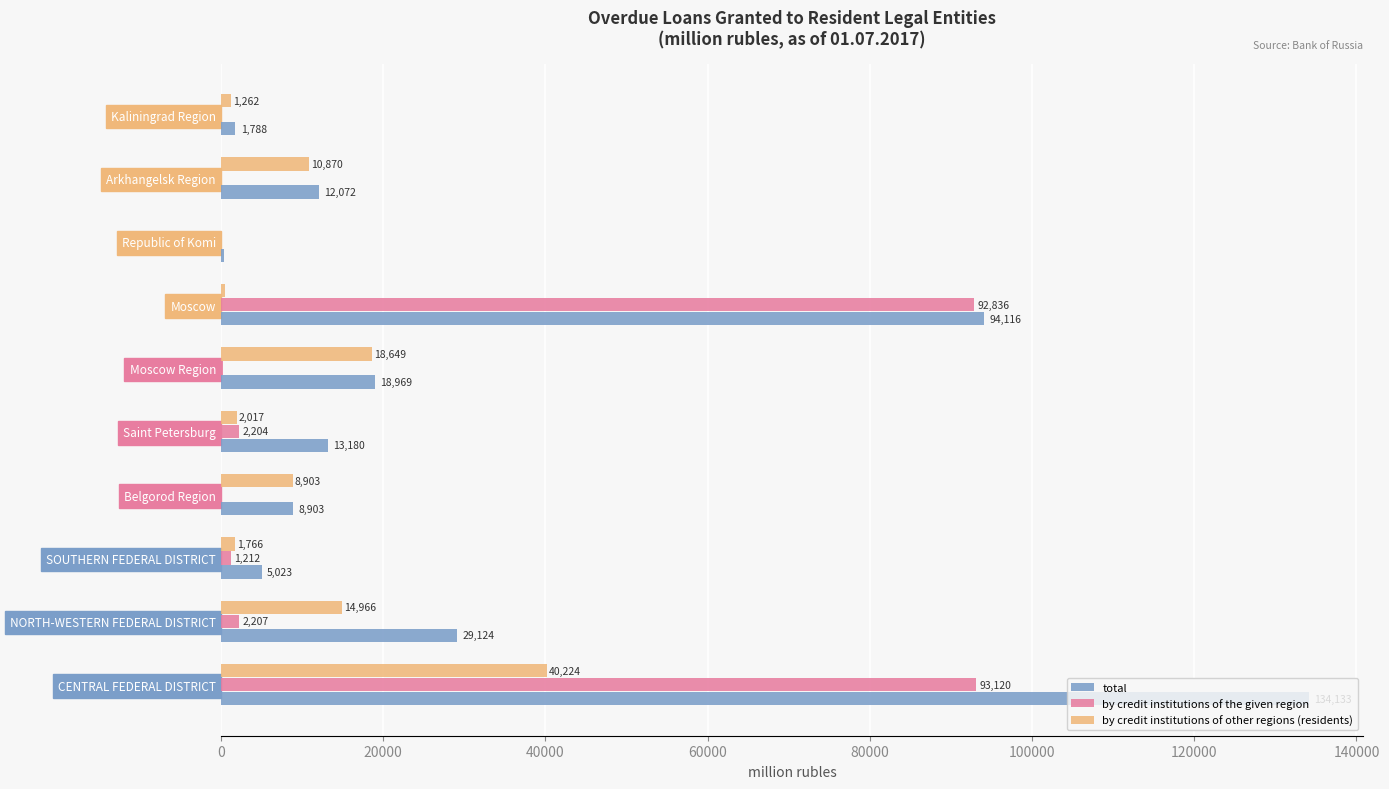

Read the by credit institutions of the given region value at Moscow.

92836